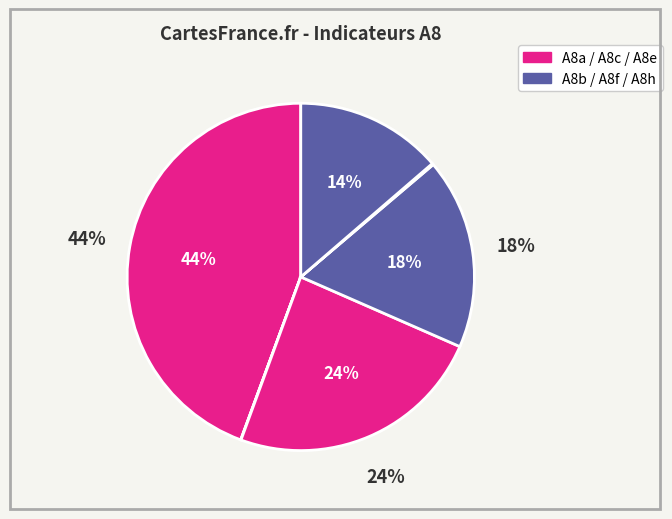

Which category has the smallest portion of the pie?

A8b